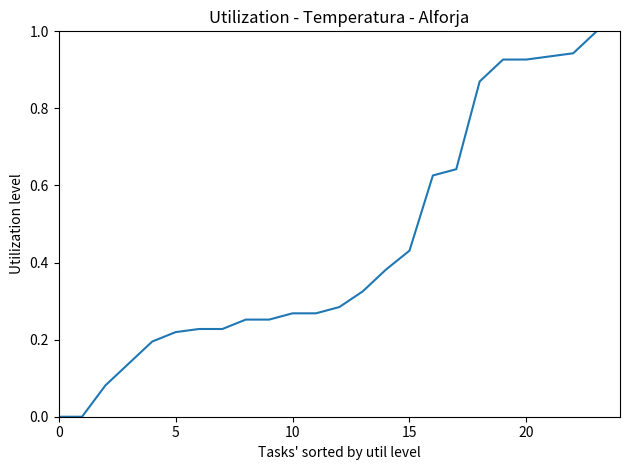

What is the maximum value shown in the chart?

1.0